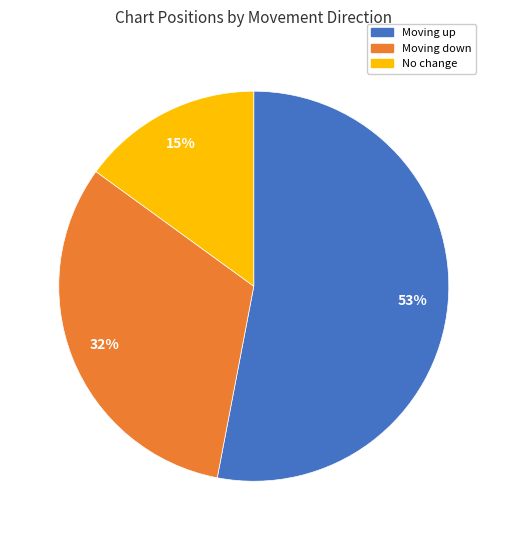

Between No change and Moving down, which is larger?

Moving down